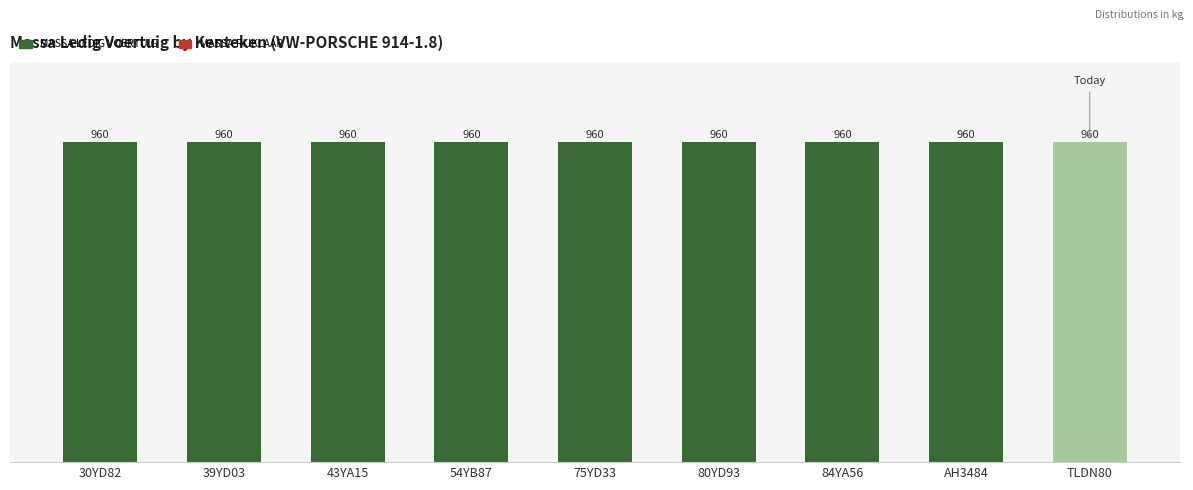

Which series has the largest range (max minus min)?

massa_ledig_voertuig